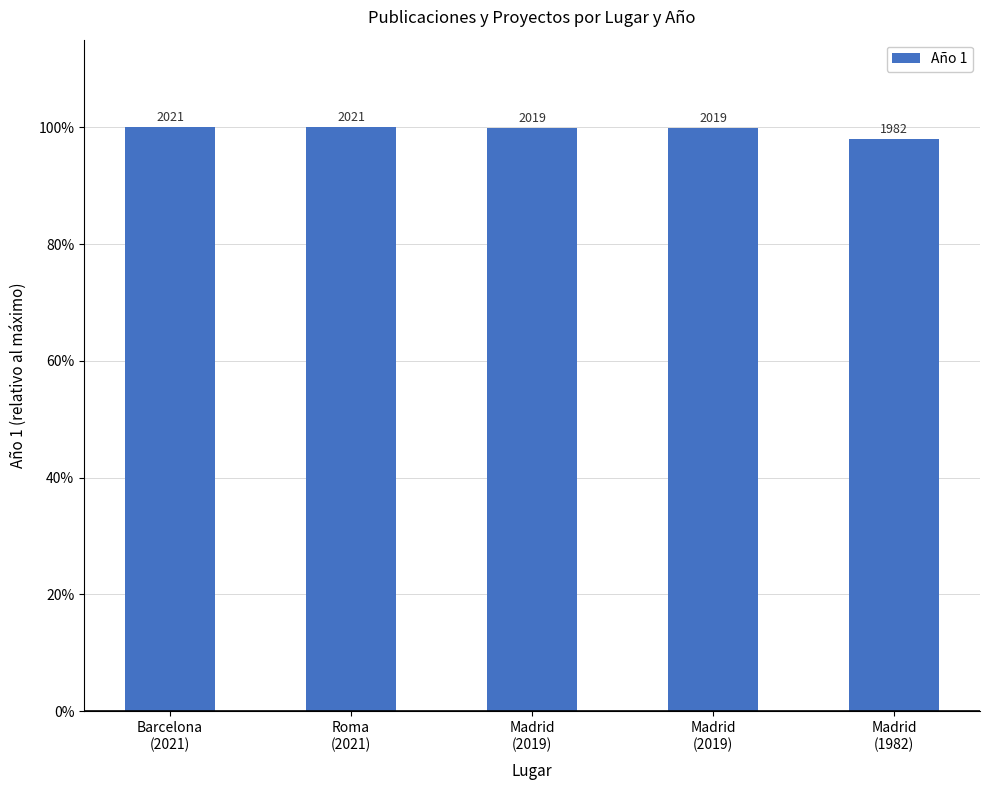

Reading right to left, list all the values displayed in this chart.

Madrid
(1982)=98.1	Madrid
(2019)=99.9	Madrid
(2019)=99.9	Roma
(2021)=100.0	Barcelona
(2021)=100.0